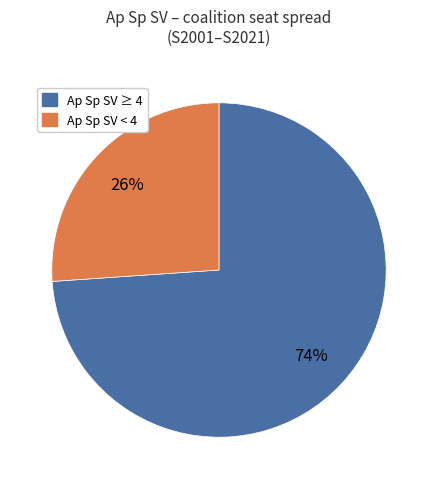

Approximately how many times larger is the value at Ap Sp SV < 4 compared to Ap Sp SV ≥ 4?

0.4